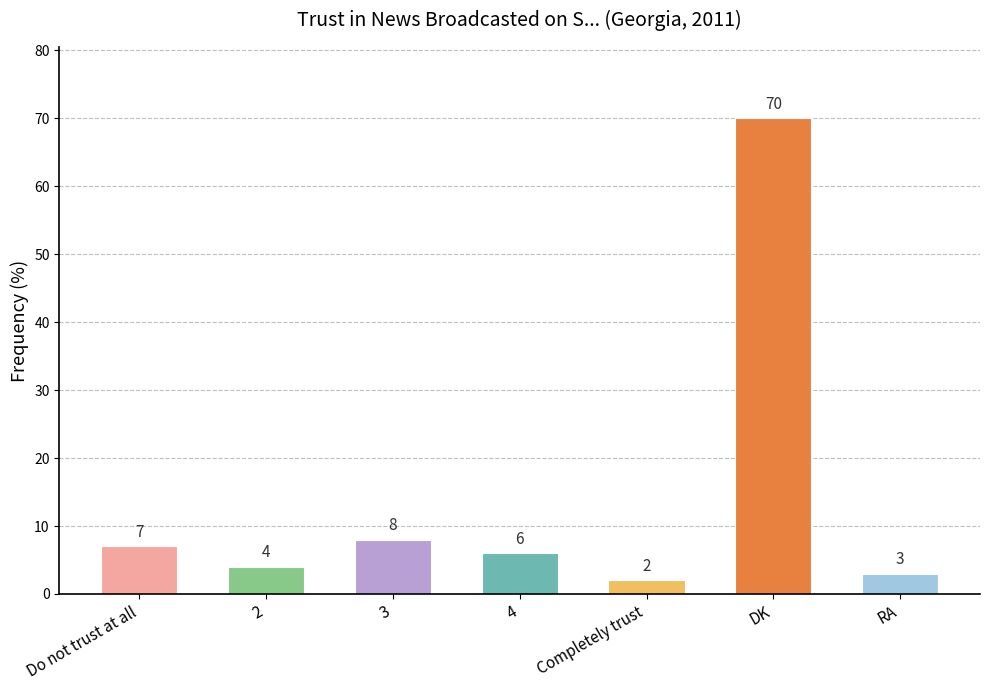

Are the bars horizontal?

No